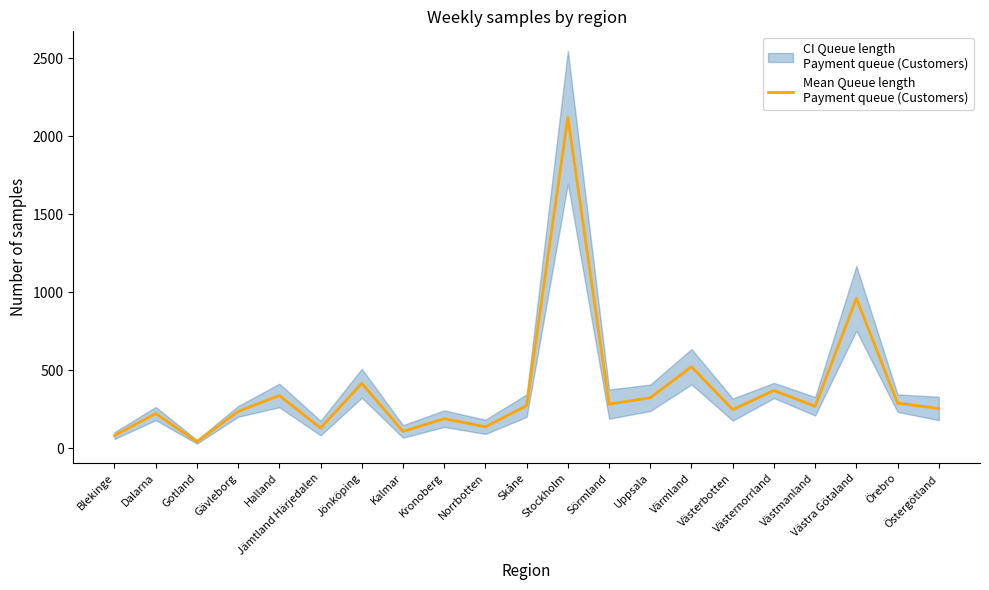

What is the smallest value displayed?

41.2